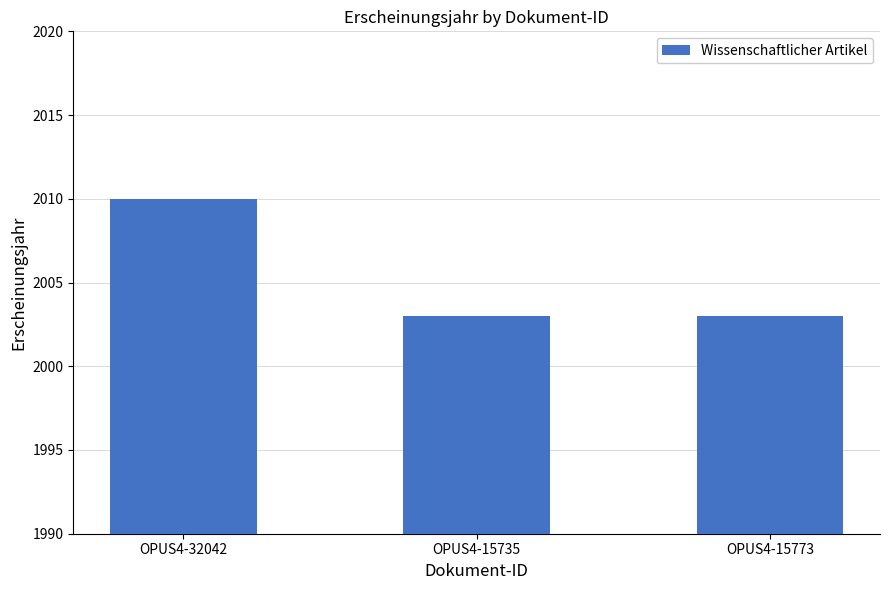

What is the maximum value shown in the chart?

2010